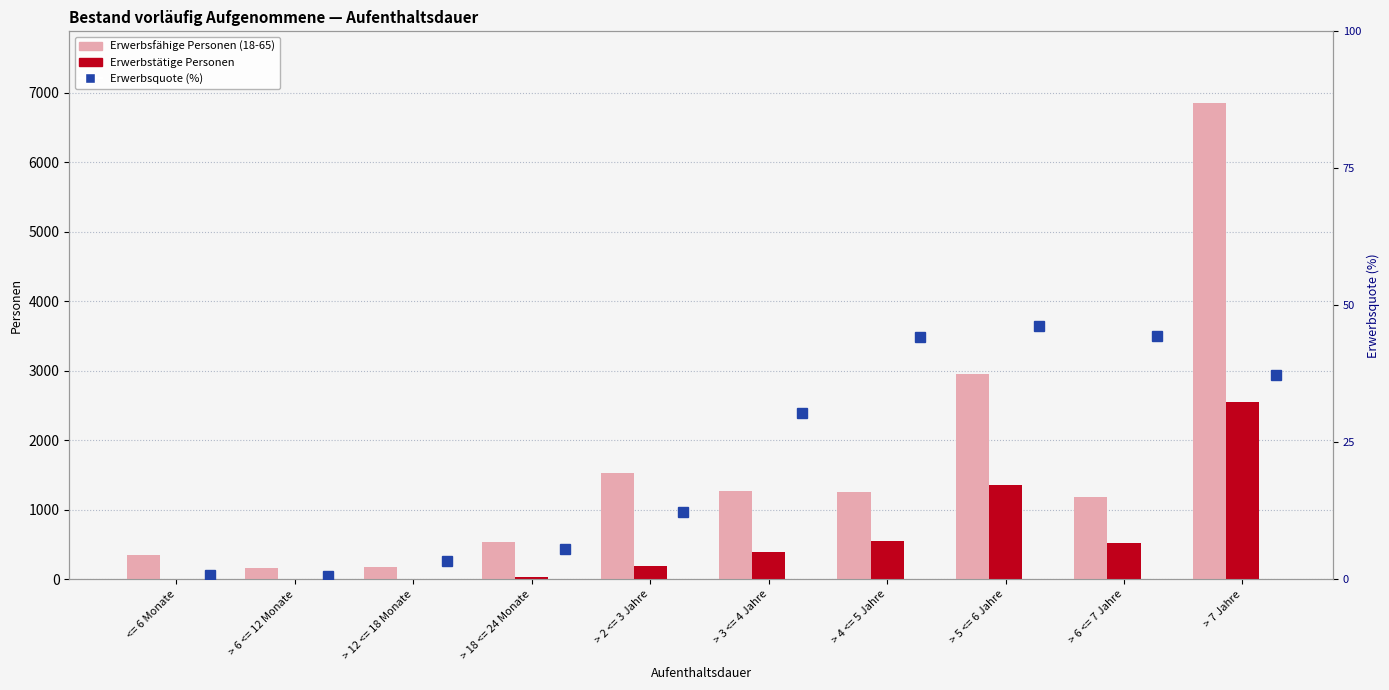

Rank the series by their maximum value, from lowest to highest.

Erwerbsquote (%), Erwerbstätige Personen, Erwerbsfähige Personen (18-65)